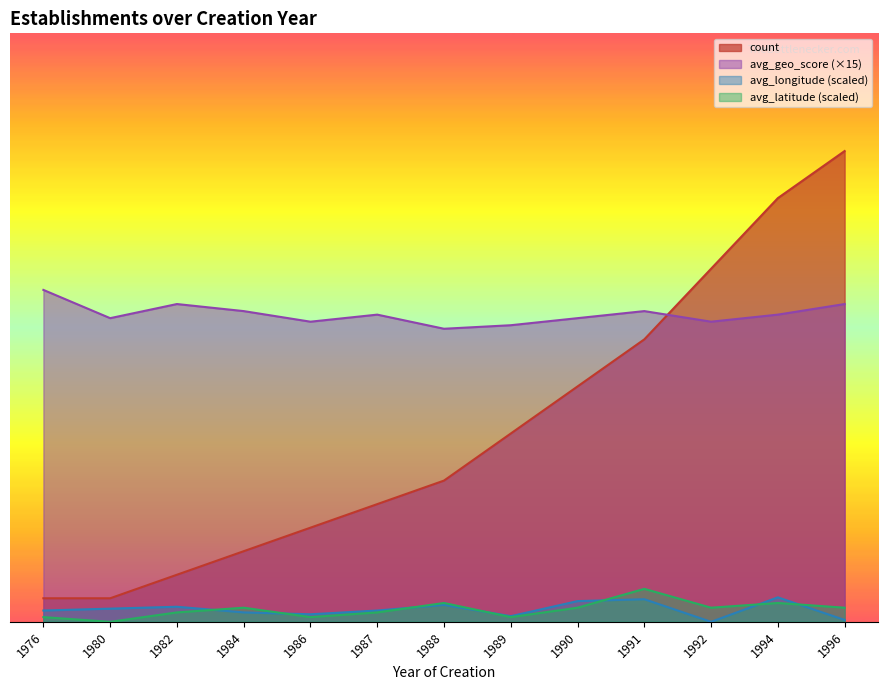

Where is the first local maximum for avg_longitude?

1982